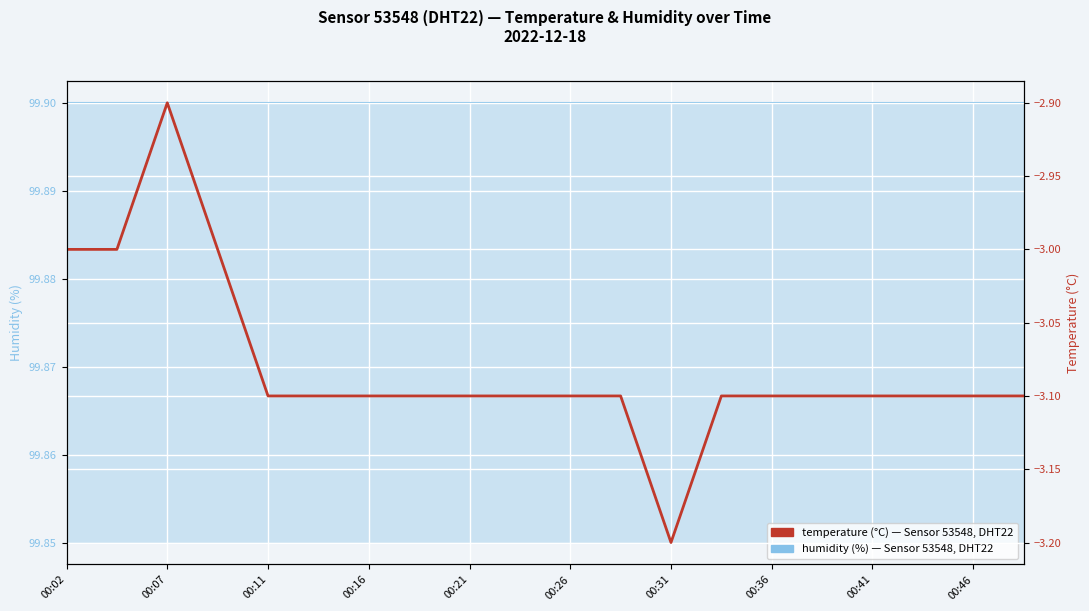

Which category has the lowest value in the humidity series?

00:02